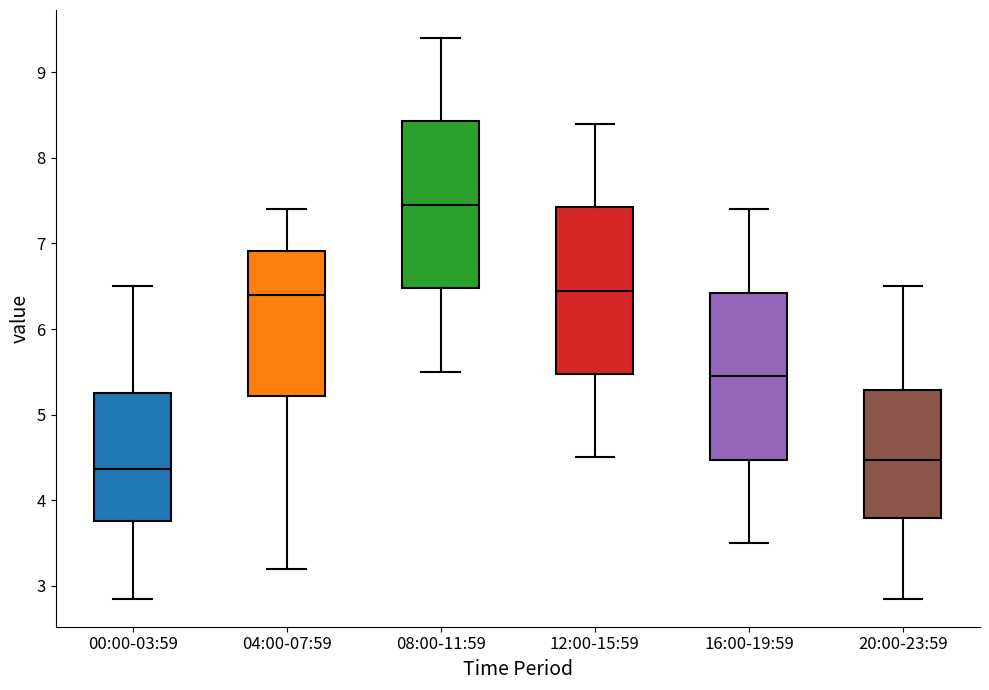

Which box has the highest median line?

08:00-11:59